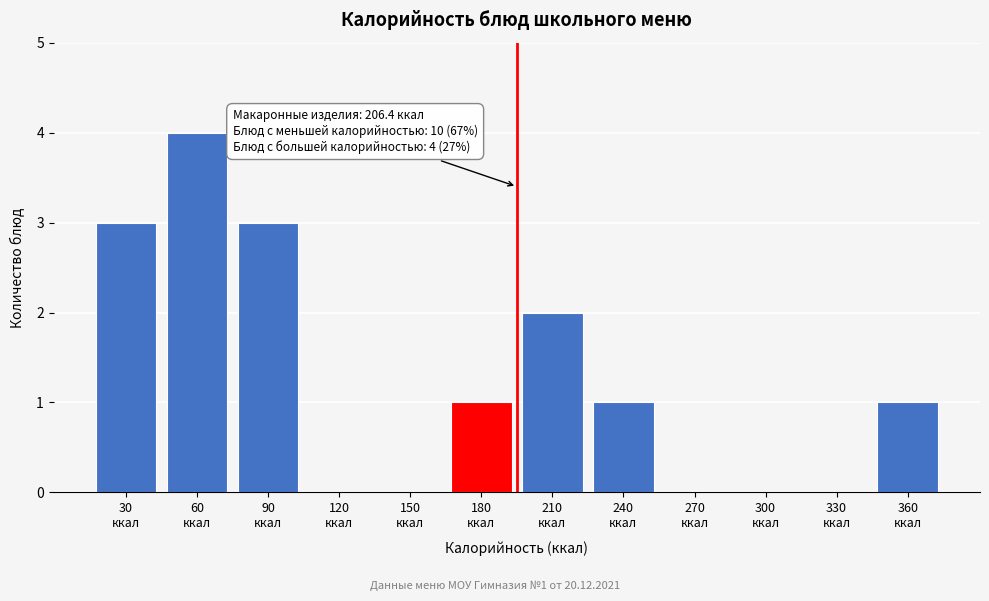

What is the sum of all values?

15